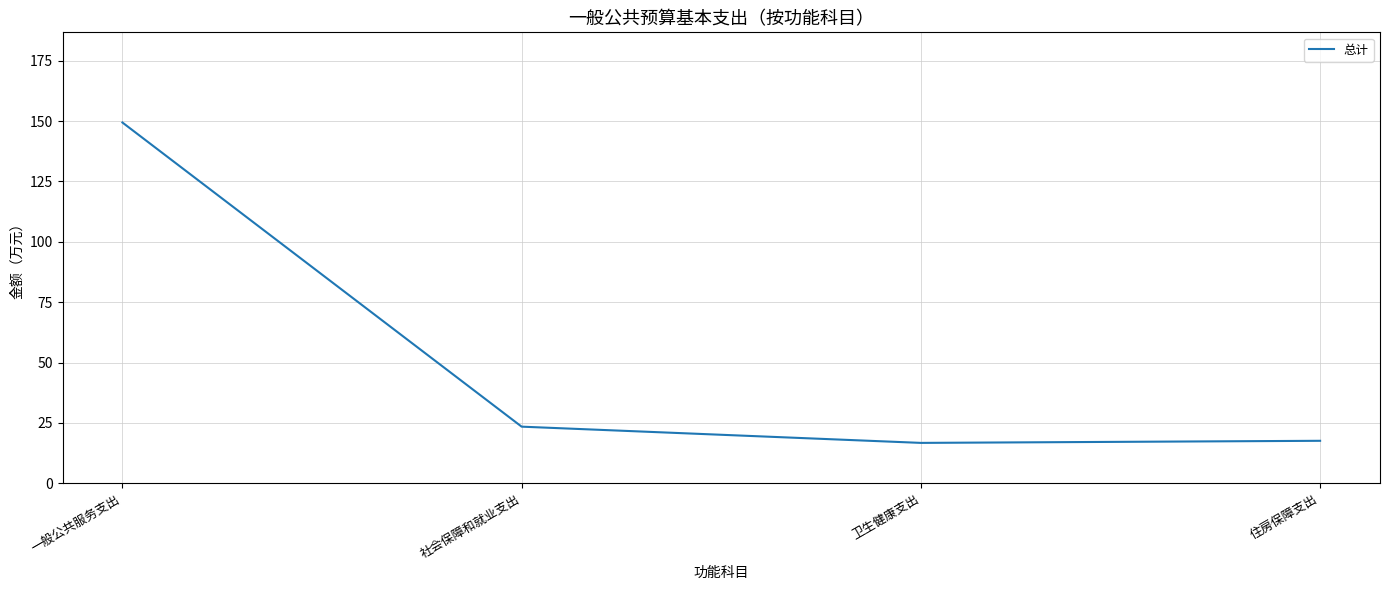

At which label is the value closest to 83?

社会保障和就业支出